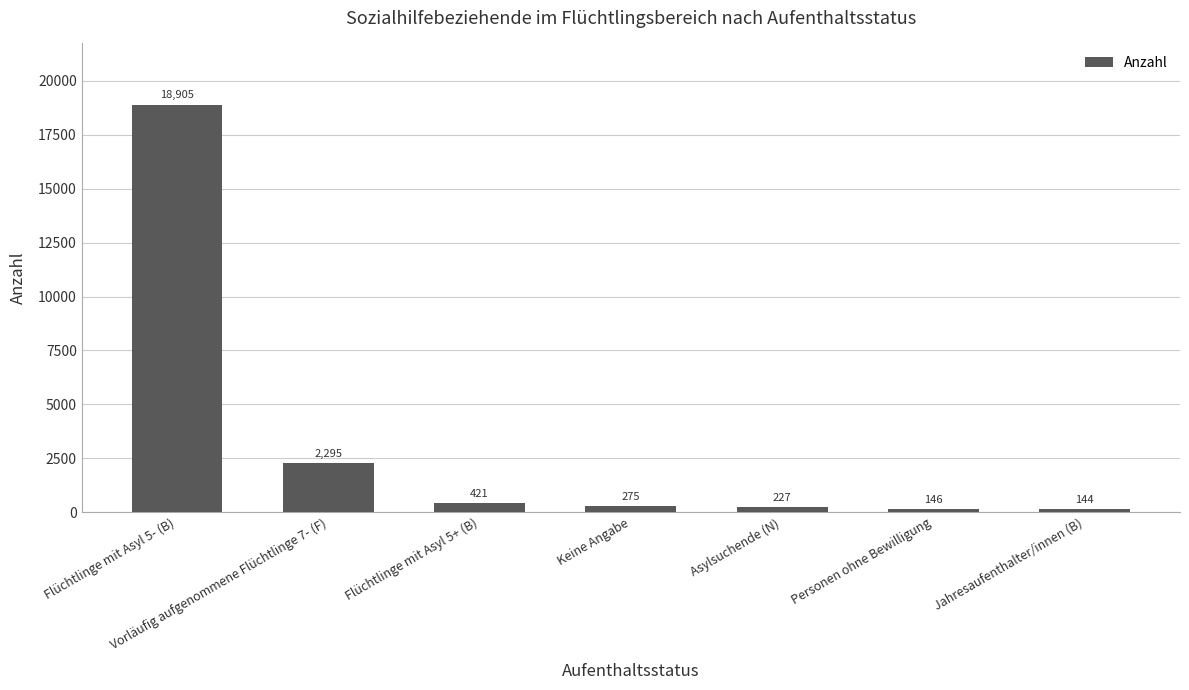

Between Vorläufig aufgenommene Flüchtlinge 7- (F) and Keine Angabe, which is larger?

Vorläufig aufgenommene Flüchtlinge 7- (F)